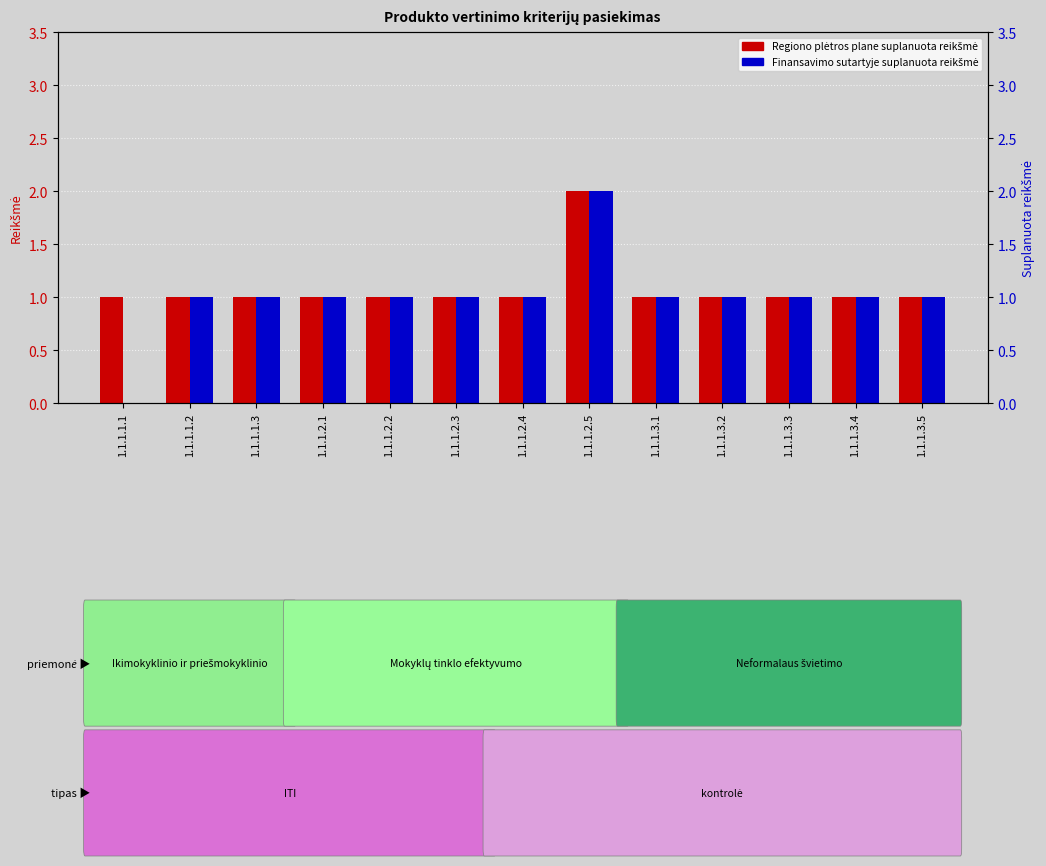

How many bars are there in each group?

2